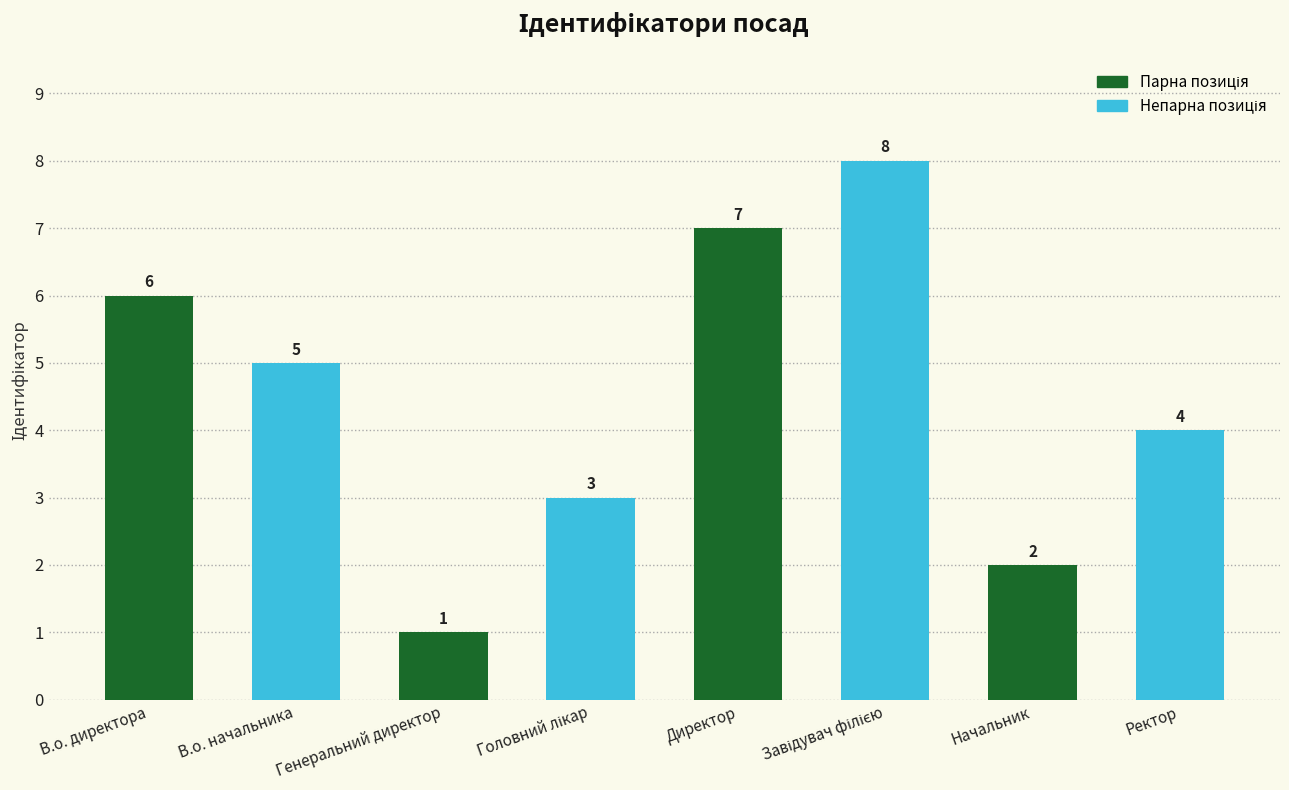

What is the difference between the maximum and second lowest values?

6